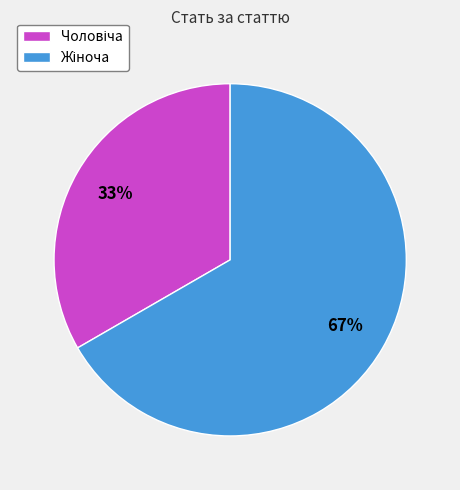

To the nearest percent, what is the average slice percentage?

50%